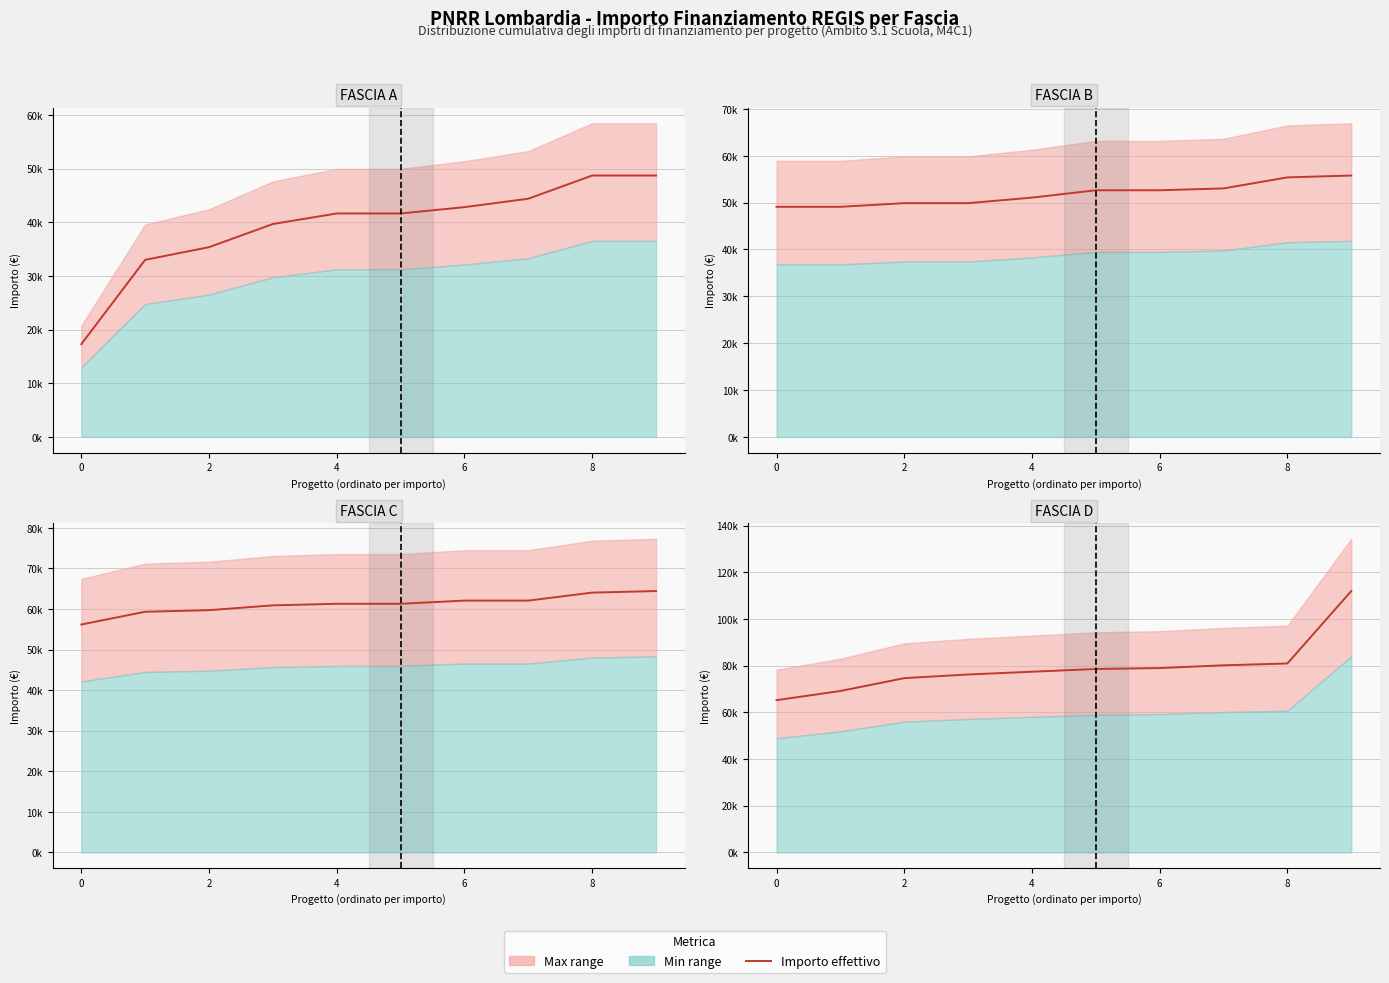

What is the value of the 6th point from the left?

78560.8